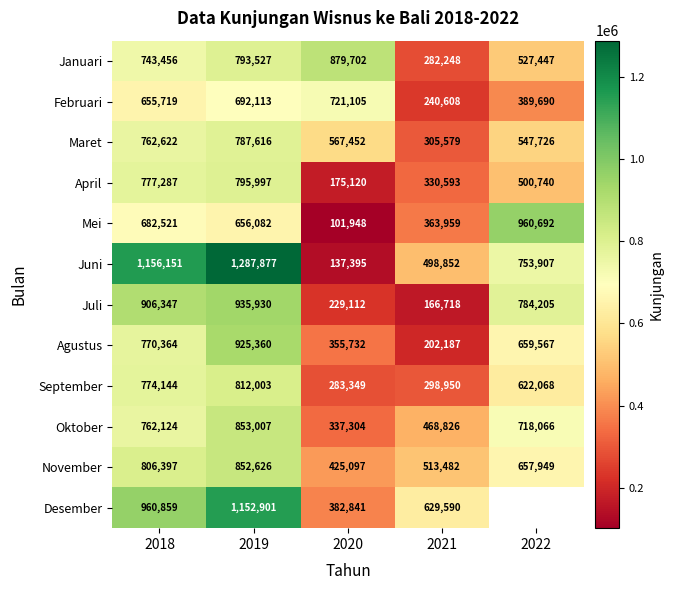

Rank the categories by Oktober value from highest to lowest.

2019, 2018, 2022, 2021, 2020